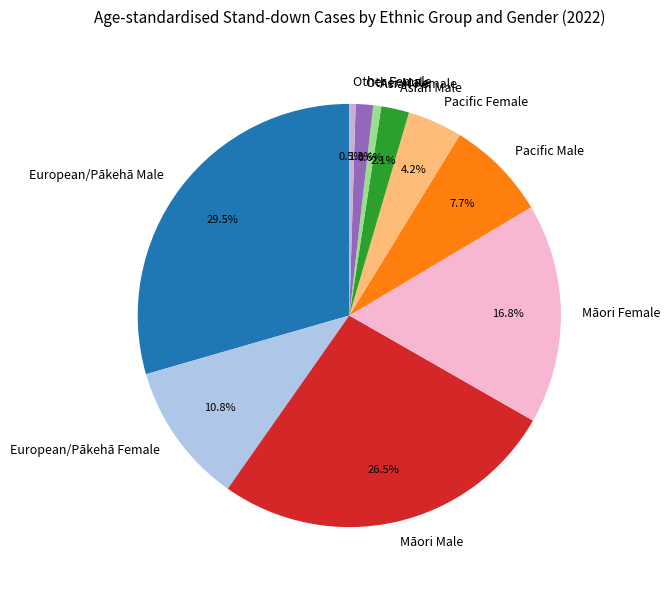

True or false: Pacific Male accounts for 8% of the total.

True